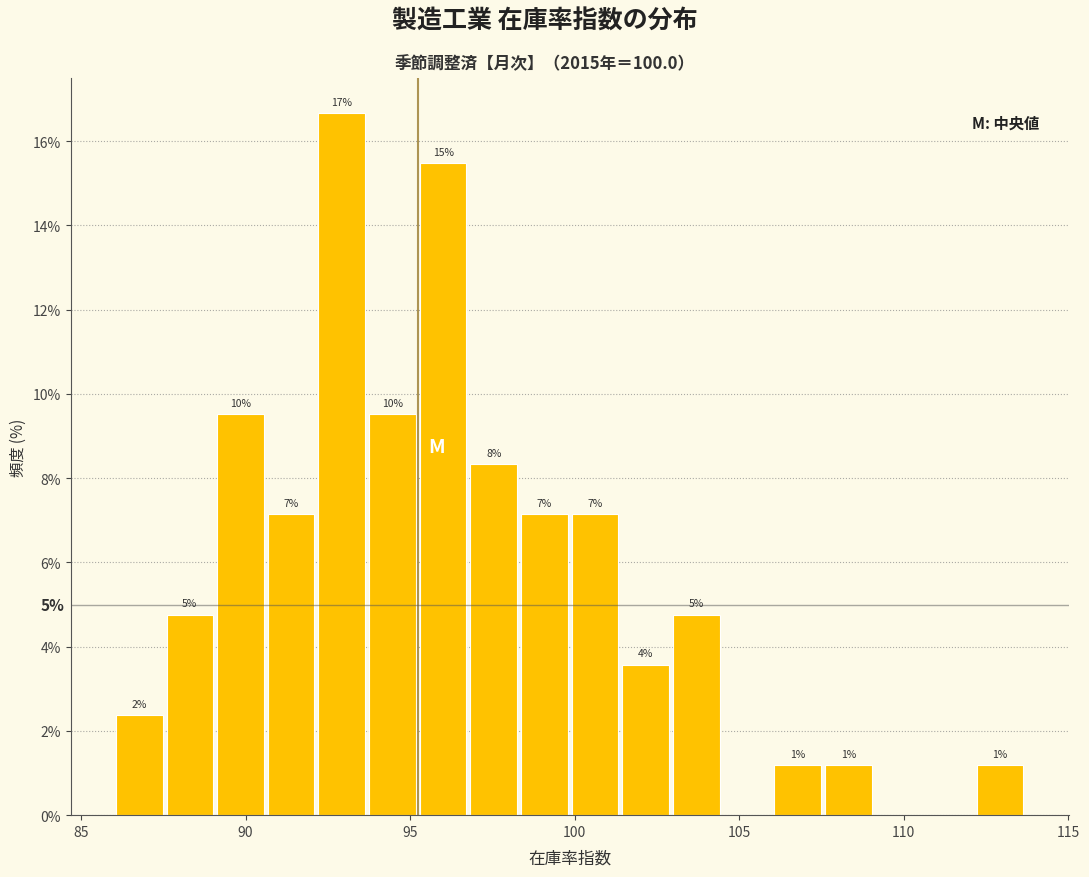

Read against the x-axis, roughly where is the centre of the tallest bar?

93.0